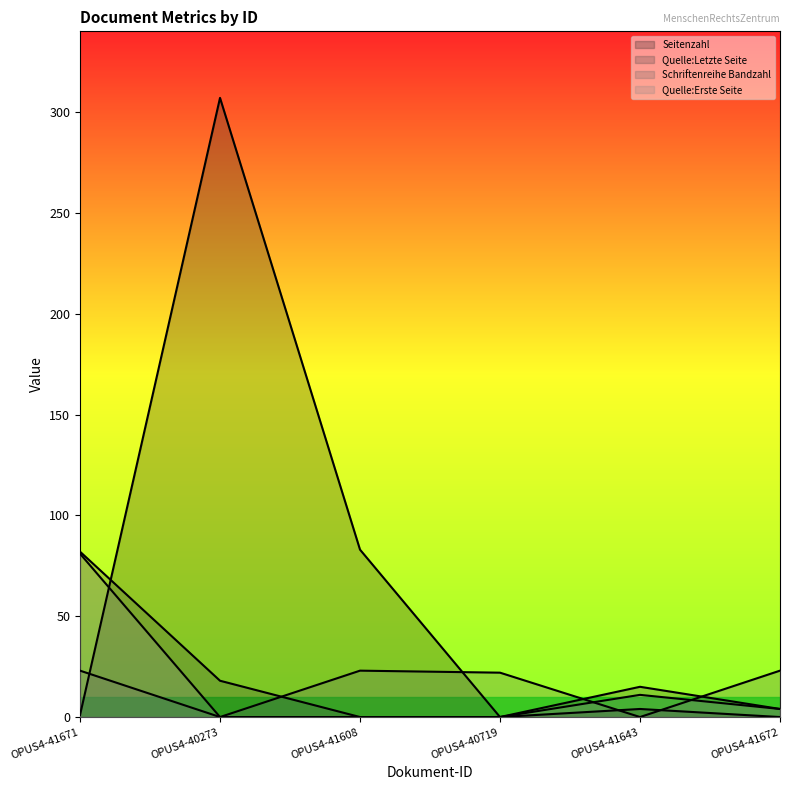

Is it true that Quelle:Erste Seite equals 27 at OPUS4-41608?

False